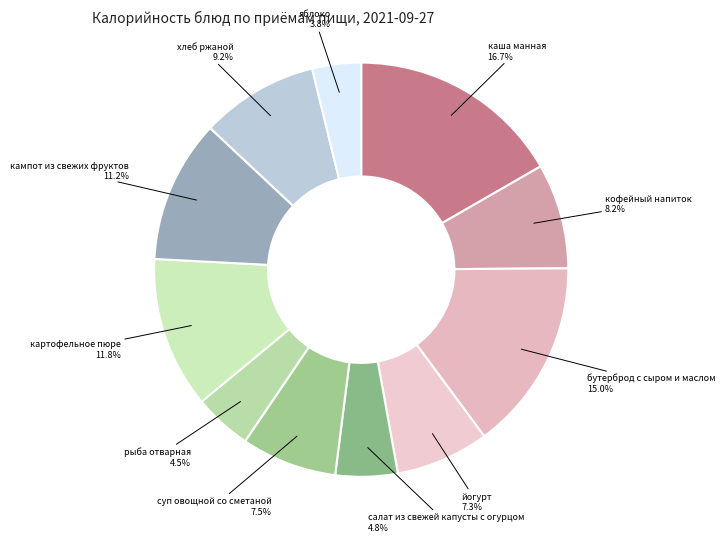

Is there any slice that represents more than half of the pie?

No